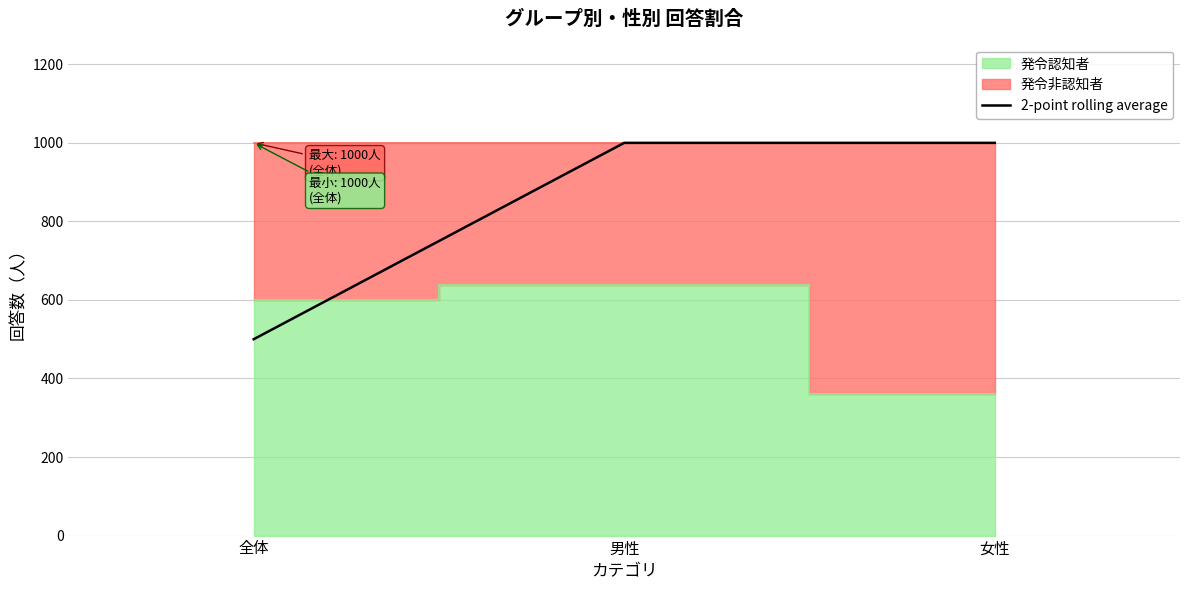

What value does the data have at 全体?

500